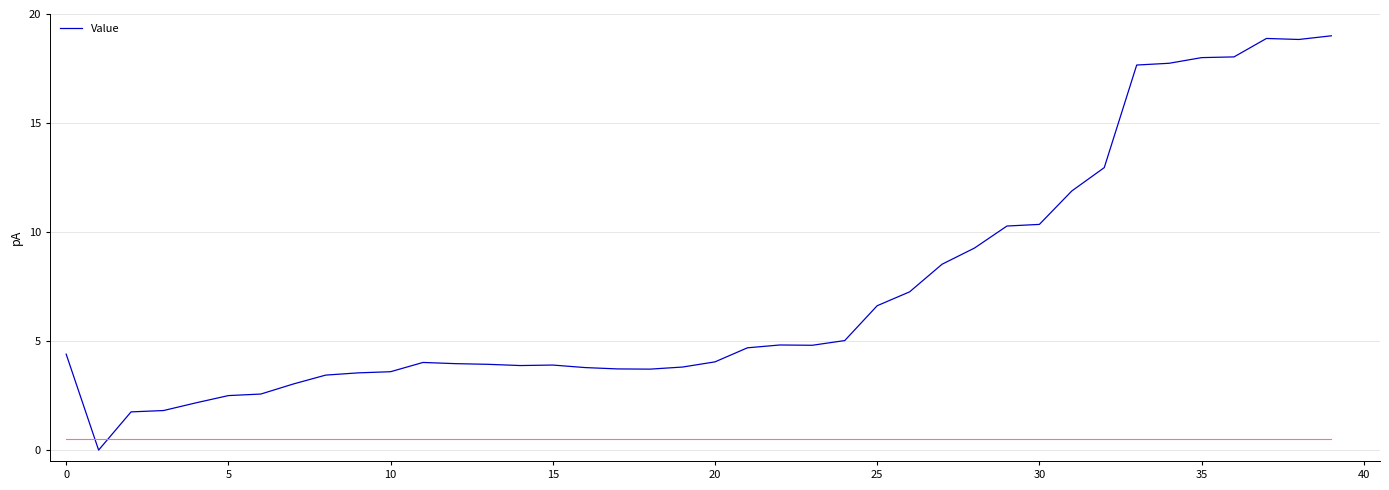

How many lines are shown in the chart?

1